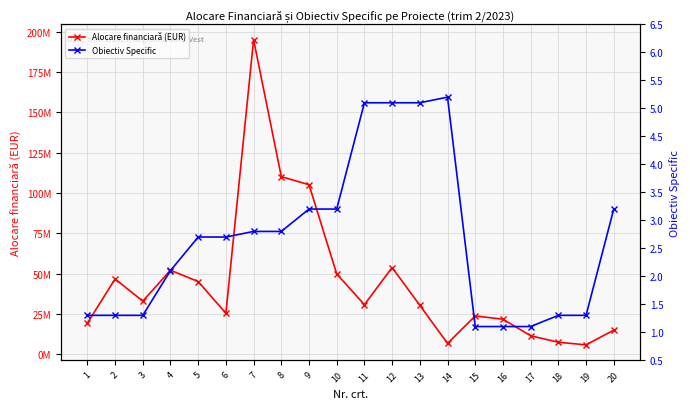

In Alocare financiară (EUR), how many points are lower than both neighbors (excluding endpoints)?

5